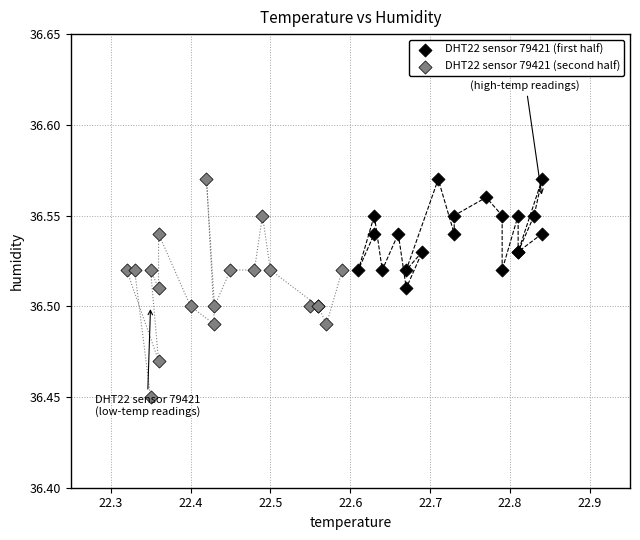

Which series has the widest spread of Y values?

DHT22 sensor 79421 (second half)